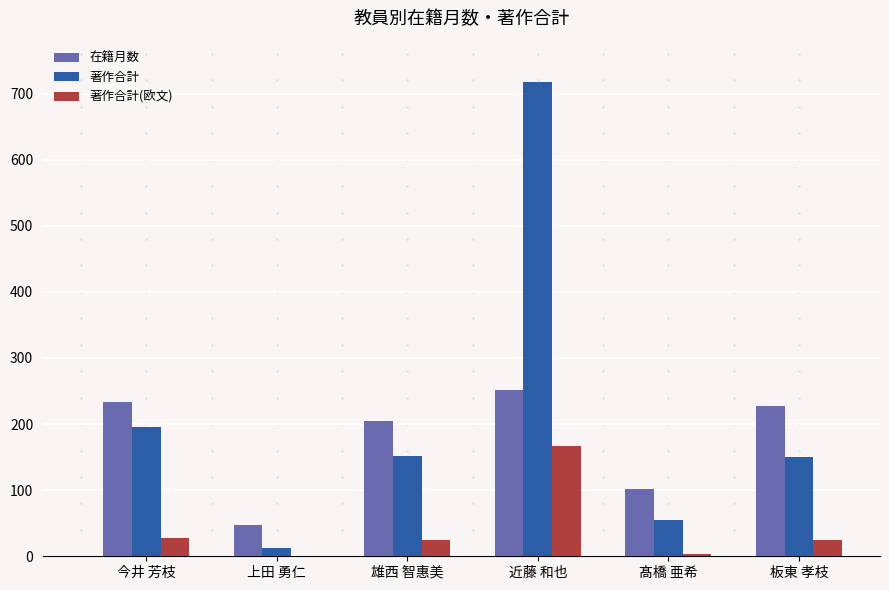

True or false: 在籍月数 has a value of 80 at 板東 孝枝.

False